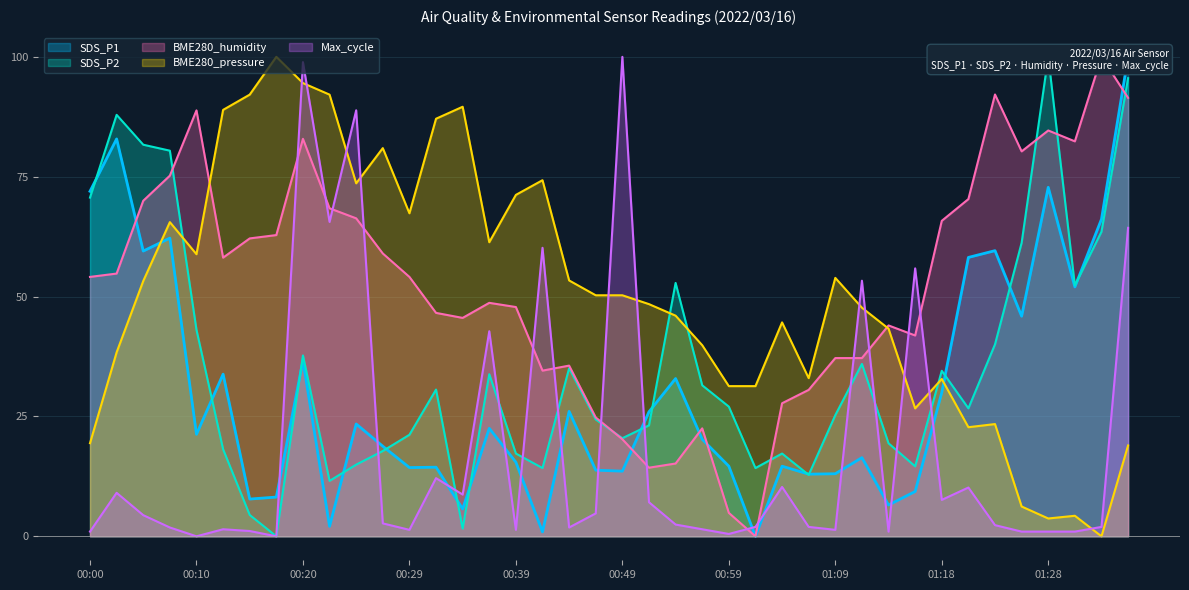

How many interior local valleys does the SDS_P2 series have?

10